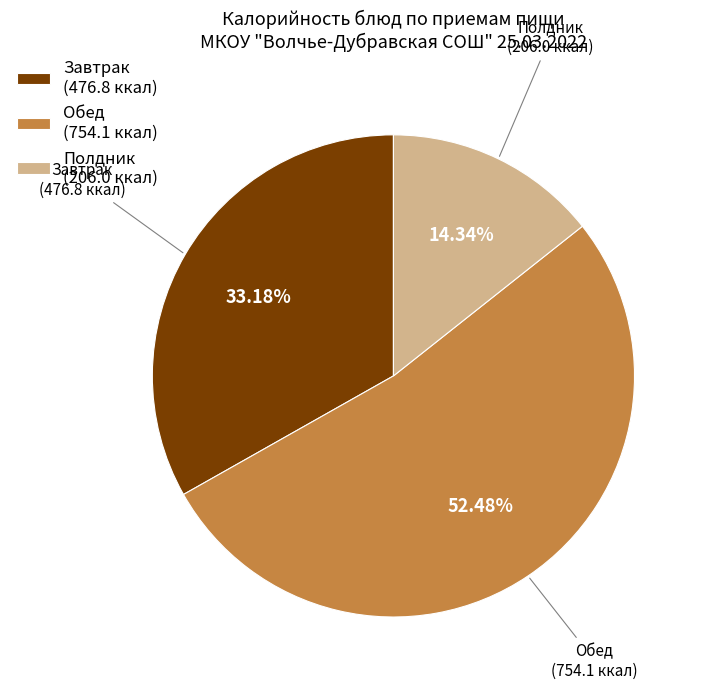

Rank the categories by value from lowest to highest.

Полдник (206.0 ккал), Завтрак (476.8 ккал), Обед (754.1 ккал)